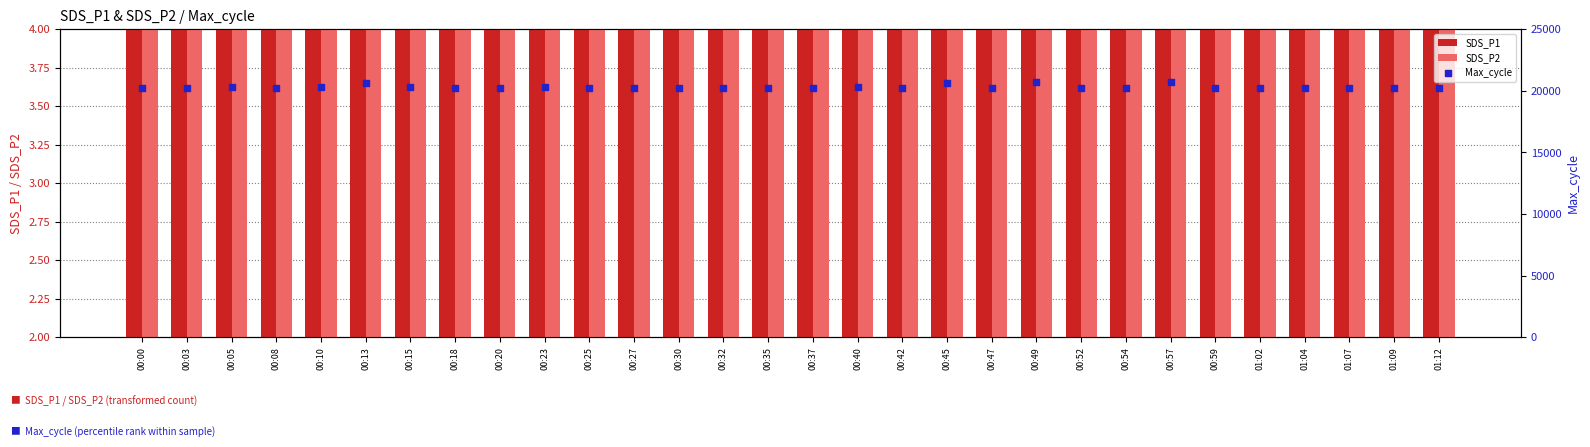

What is the total value across all series at 00:54?

20227.0